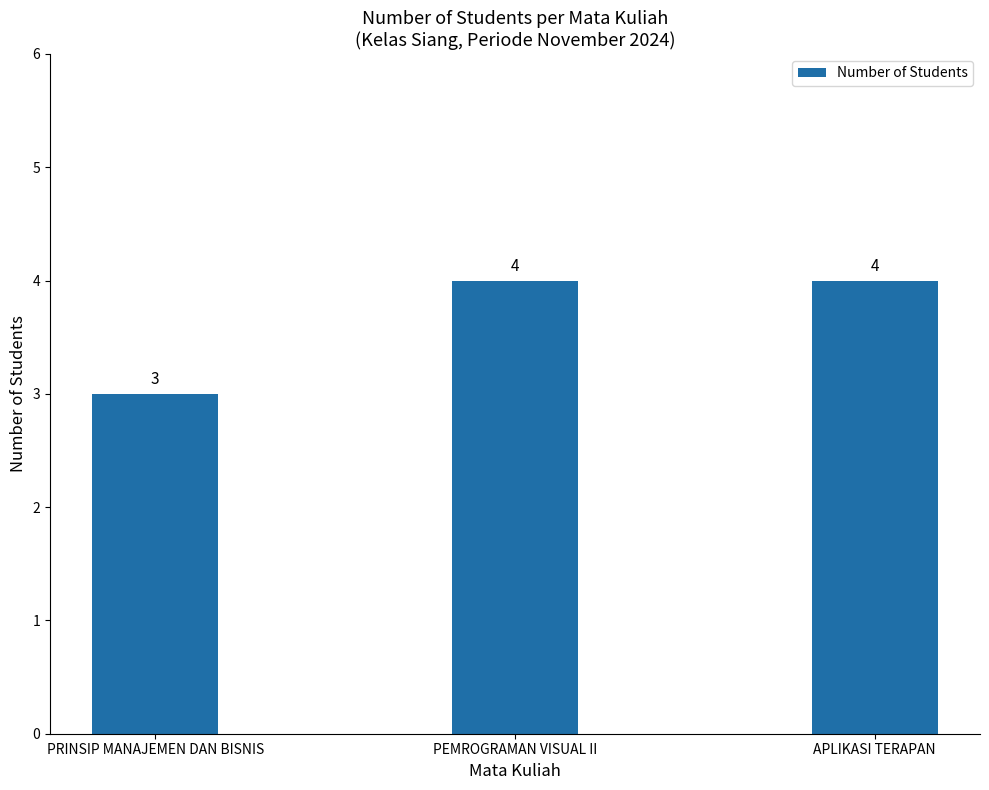

What is the difference between the second highest and minimum values?

1